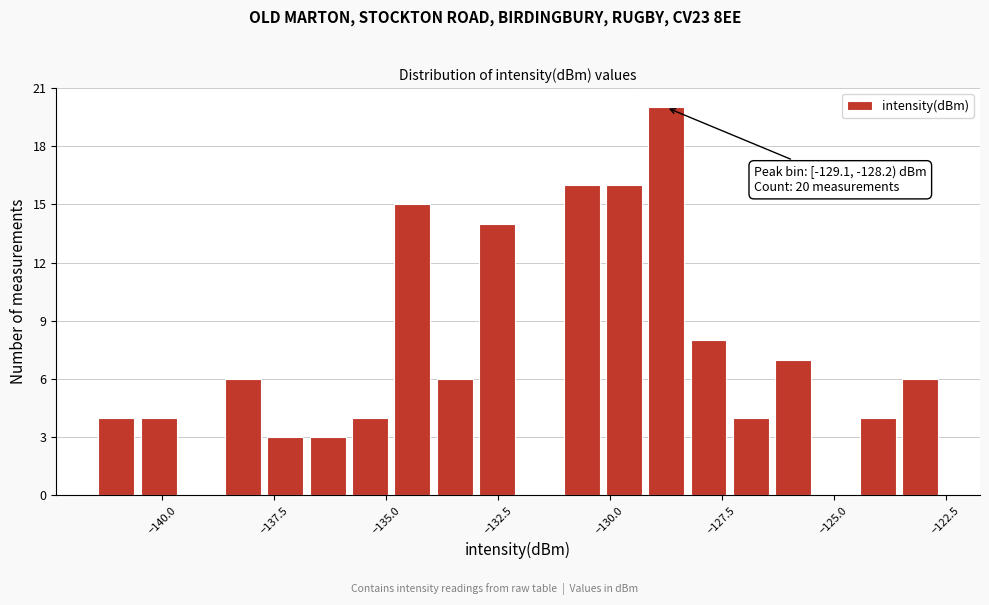

Read against the x-axis, roughly where is the centre of the tallest bar?

-128.5